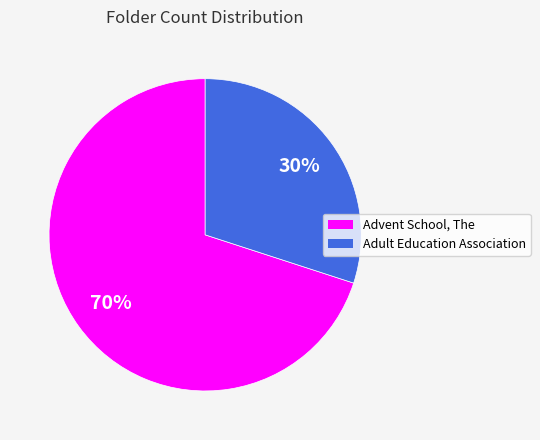

The Adult Education Association slice represents 20% of the pie. True or false?

False